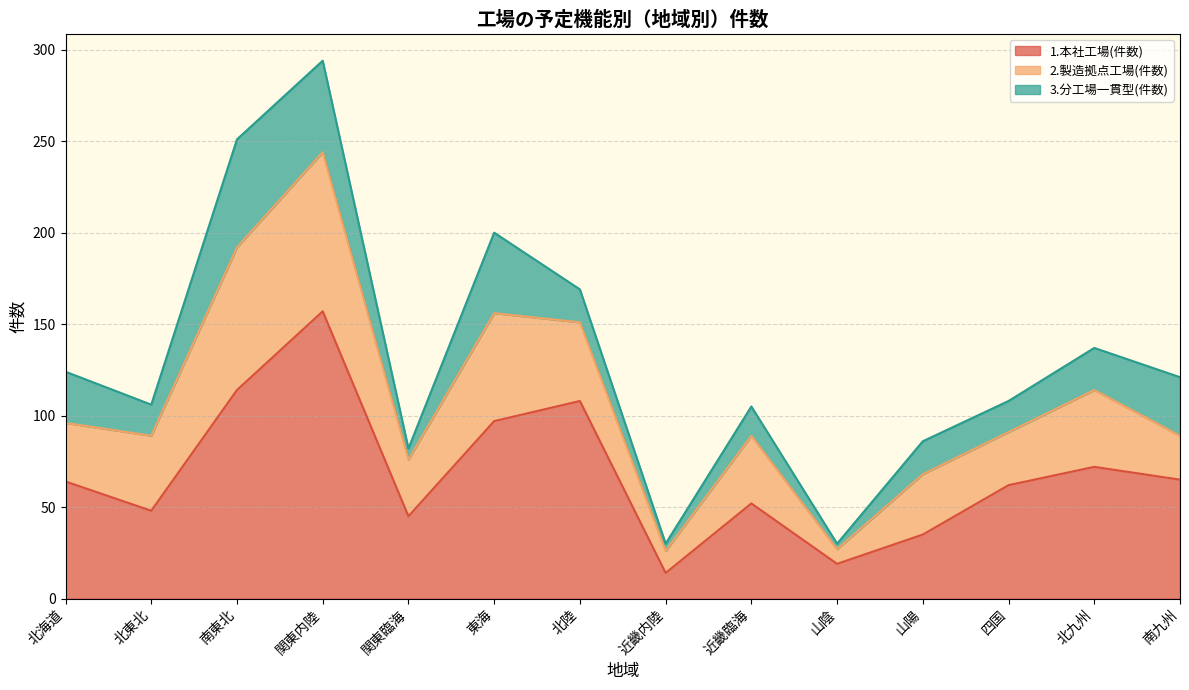

Which has a higher value, 近畿内陸 or 北海道?

北海道